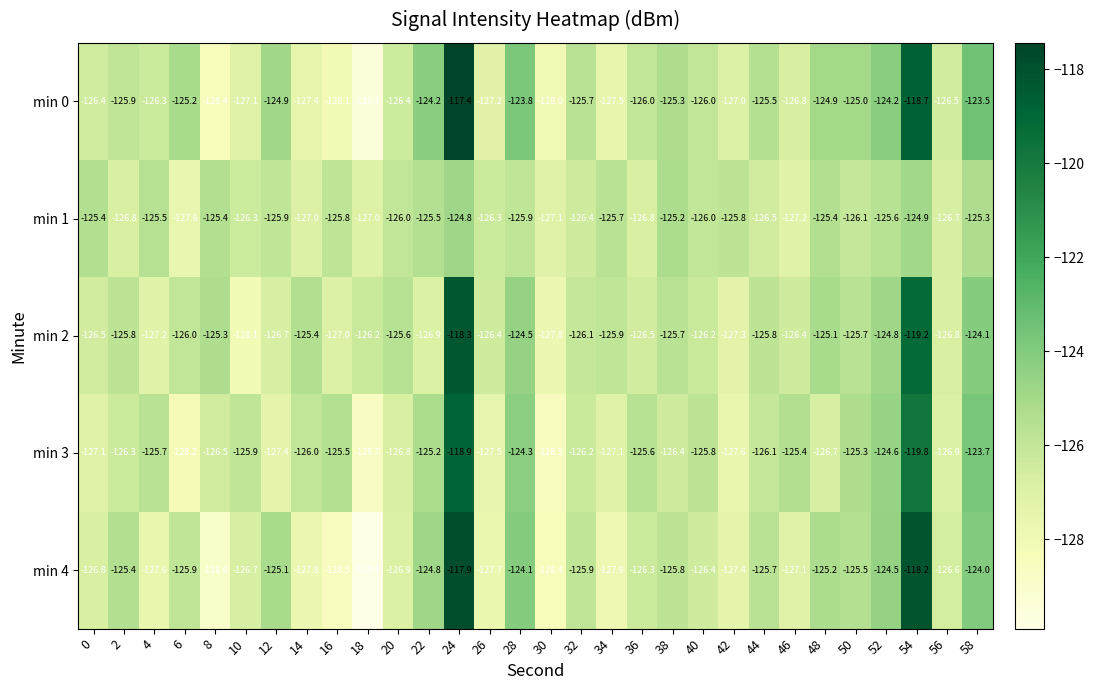

What is the smallest value displayed?

-129.9